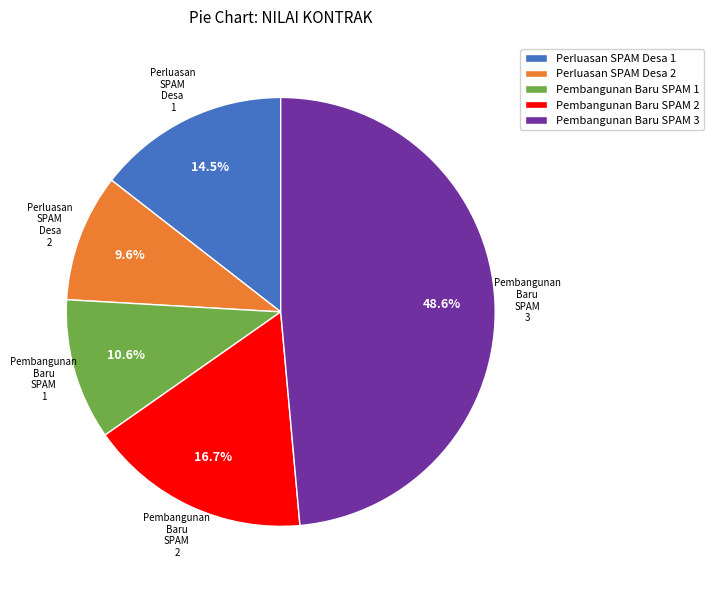

How many slices are in this pie chart?

5